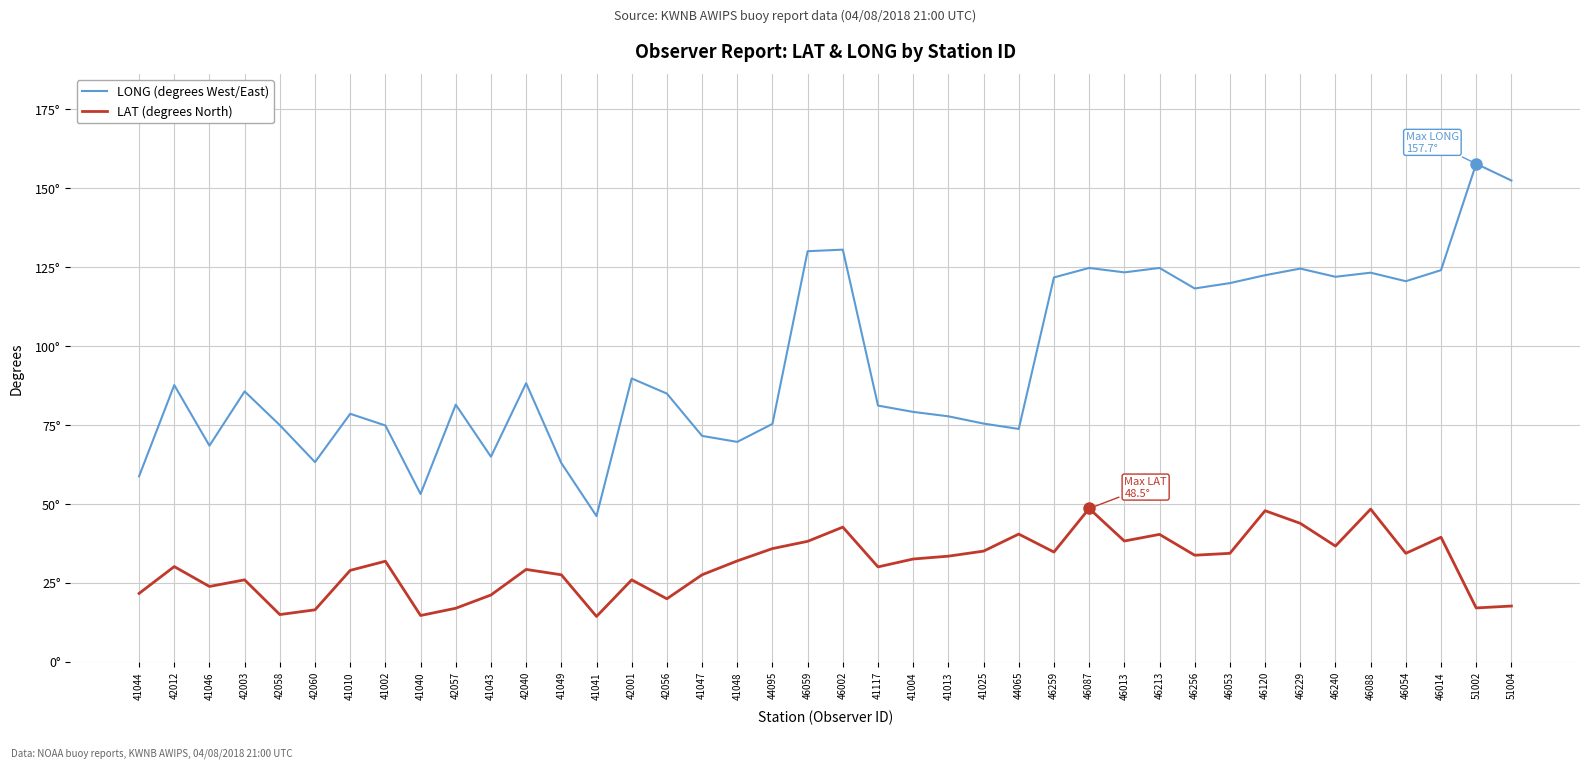

True or false: LONG (degrees West/East) and LAT (degrees North) cross at least once.

False